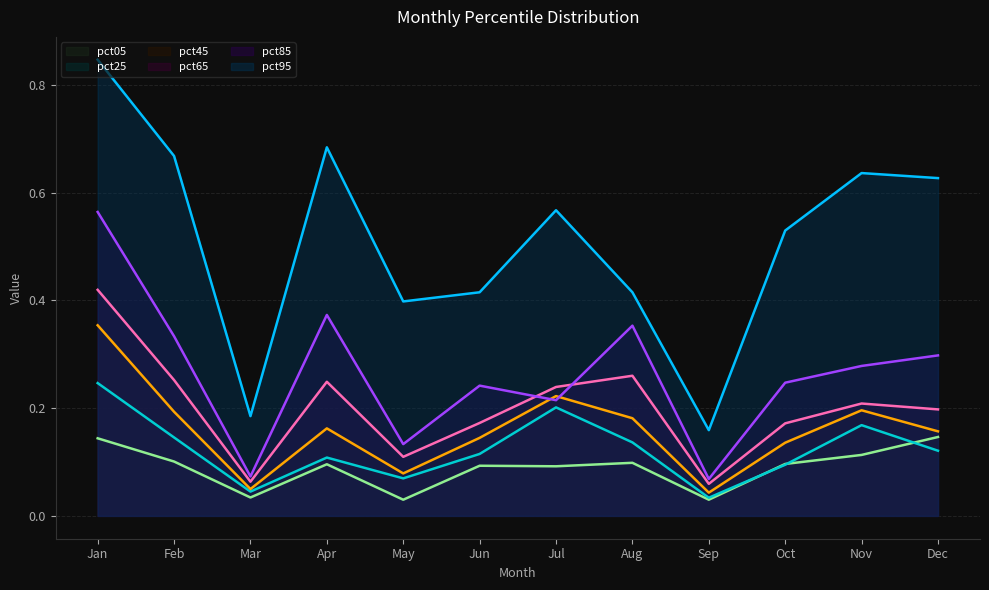

True or false: pct65 has a value of 0.3 at Aug.

False